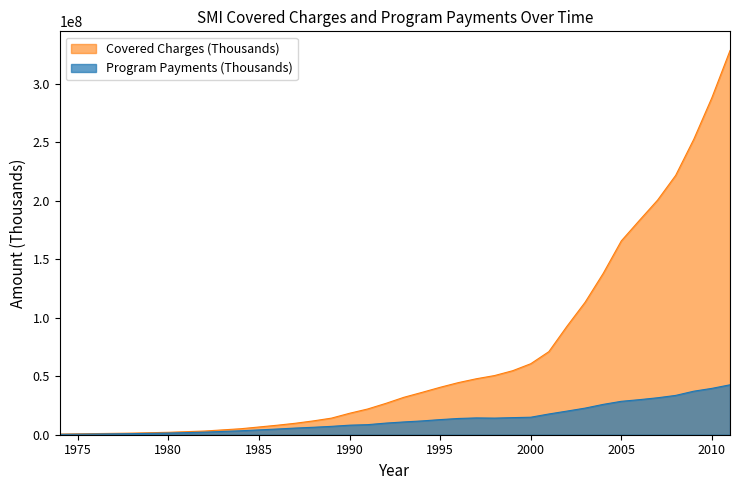

Reading left to right, transcribe all the data shown in this chart.

Covered Charges (Thousands): 535296	974708	1384067	2076396	3164530	5129210	8115976	9794832	11833919	14195252	18346471	22016673	26799501	32026576	36232649	40576180	44564665	47888129	50607564	54744210	60728234	71066998	92787173	113298000	138009804	165827447	183400542	200680151	221868880	252783206	288373910	328659355
Program Payments (Thousands): 323383	630323	923658	1441986	2203260	3387146	4881605	5690786	6371704	7160586	8171088	8612320	9941391	10938545	11813522	12933358	13896048	14382561	14212983	14617464	14969335	17739919	20211036	22763222	25963191	28584759	29991921	31612975	33635766	37242592	39656242	42715895